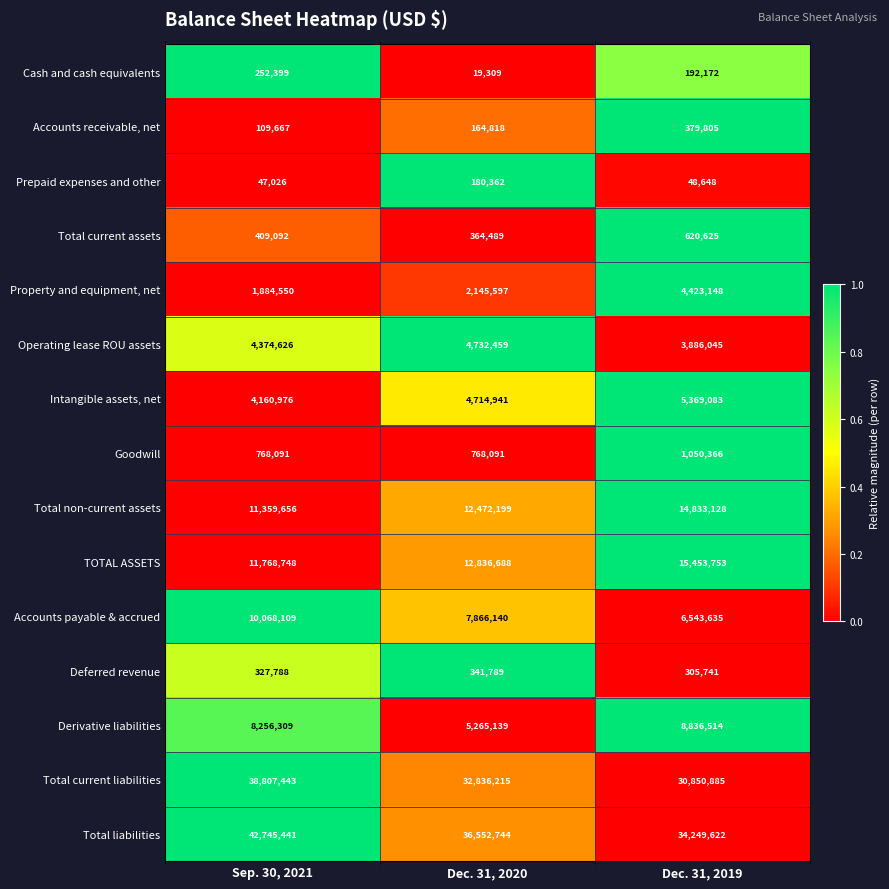

Rank the categories by Operating lease ROU assets value from lowest to highest.

Dec. 31, 2019, Sep. 30, 2021, Dec. 31, 2020